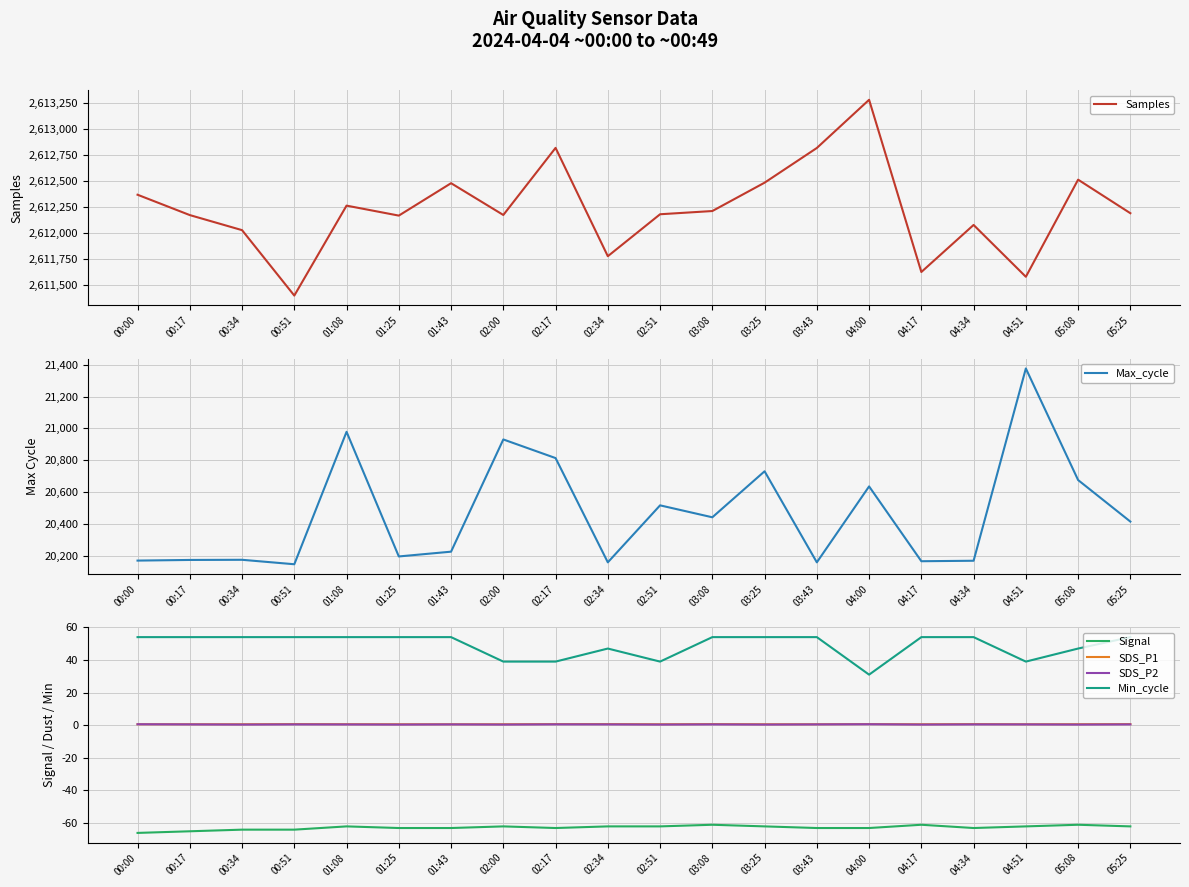

At which category does the chart reach its peak across all series?

04:00